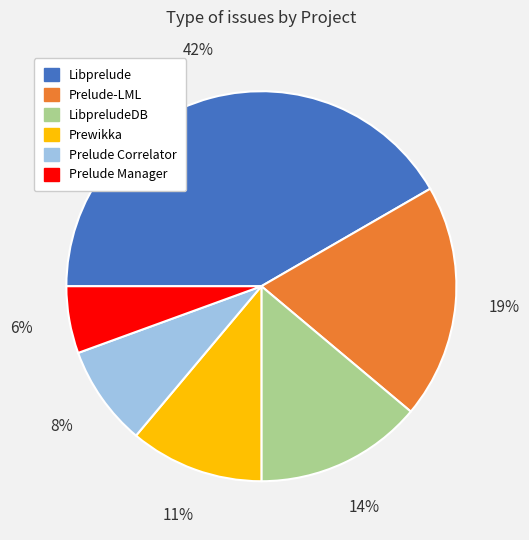

To the nearest percent, what is the difference between the largest and smallest slice percentages?

36%